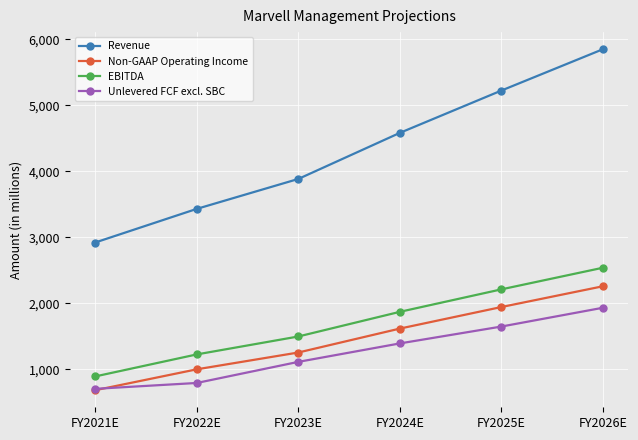

How many distinct data groups are displayed?

4